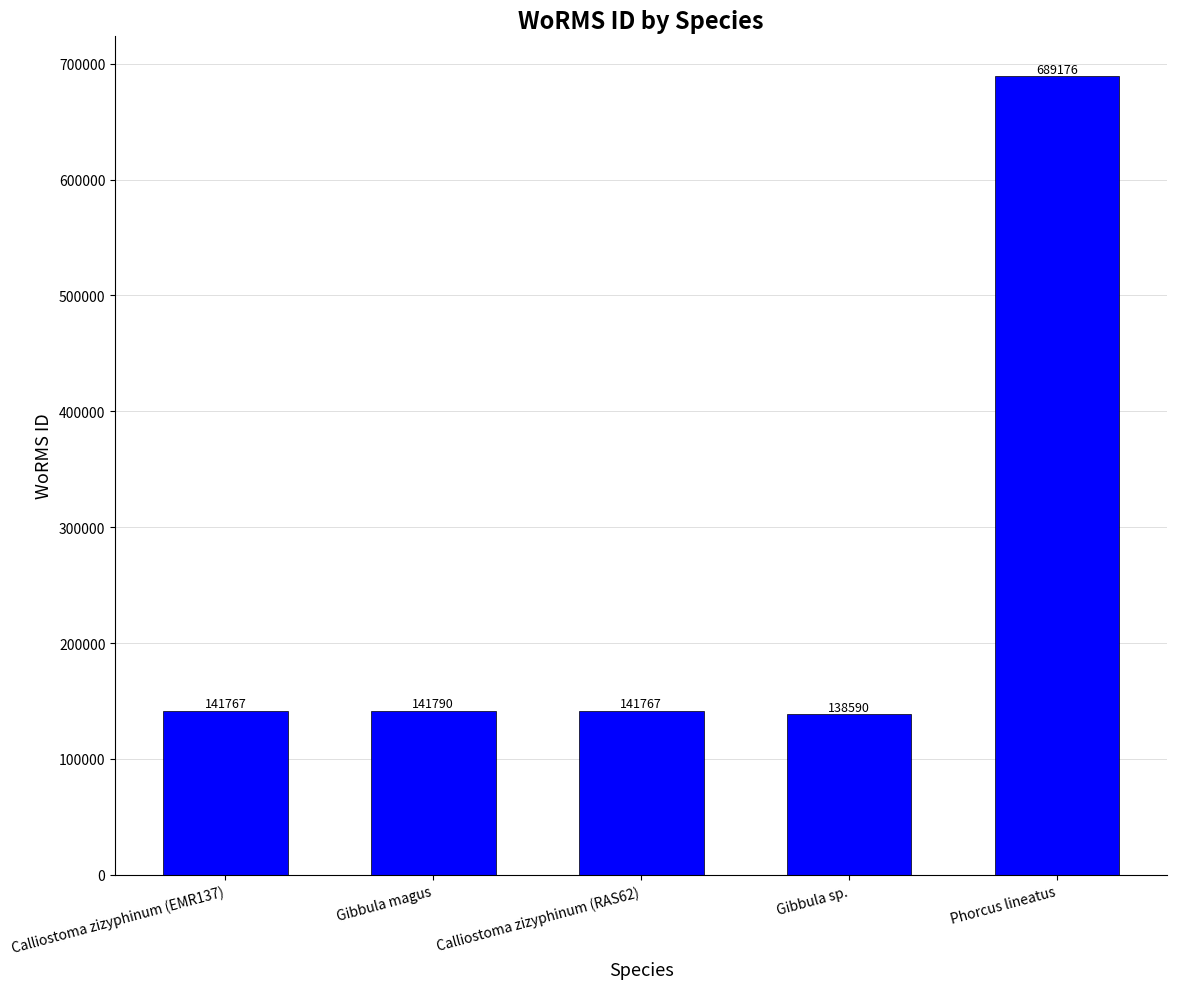

Reading right to left, extract all data points from this chart.

689176	138590	141767	141790	141767